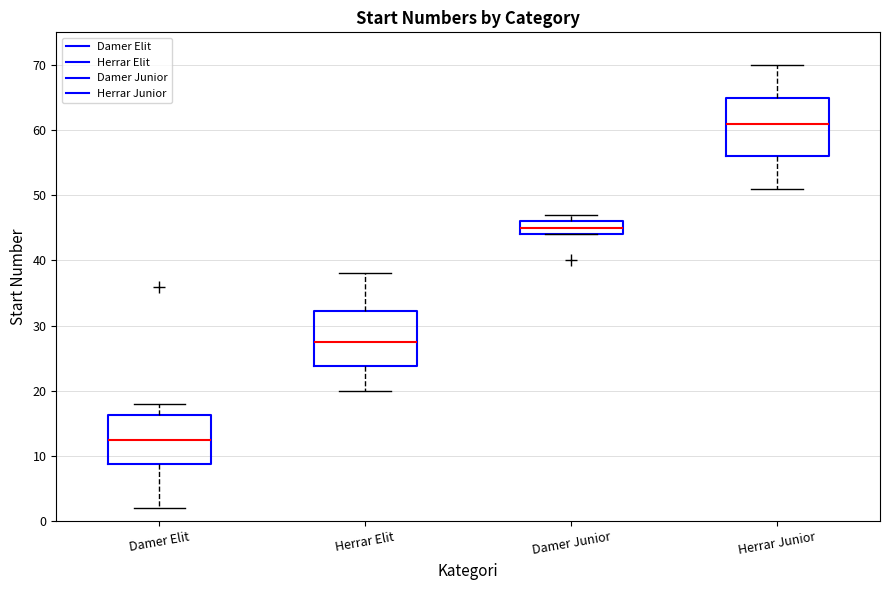

Which box's median line is the lowest?

Damer Elit